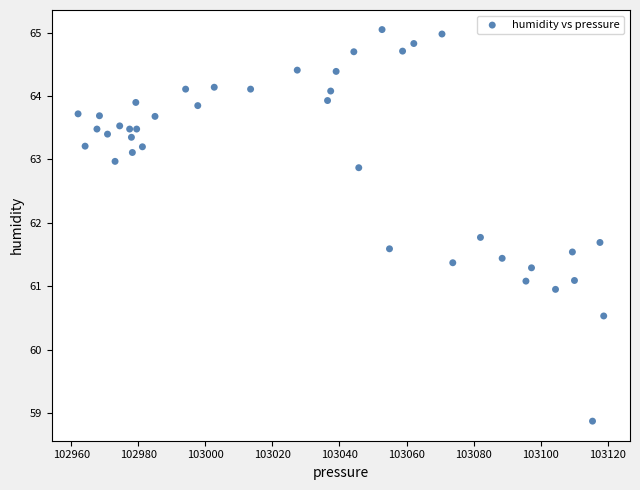

What is the range of Y values (max minus min)?

6.2